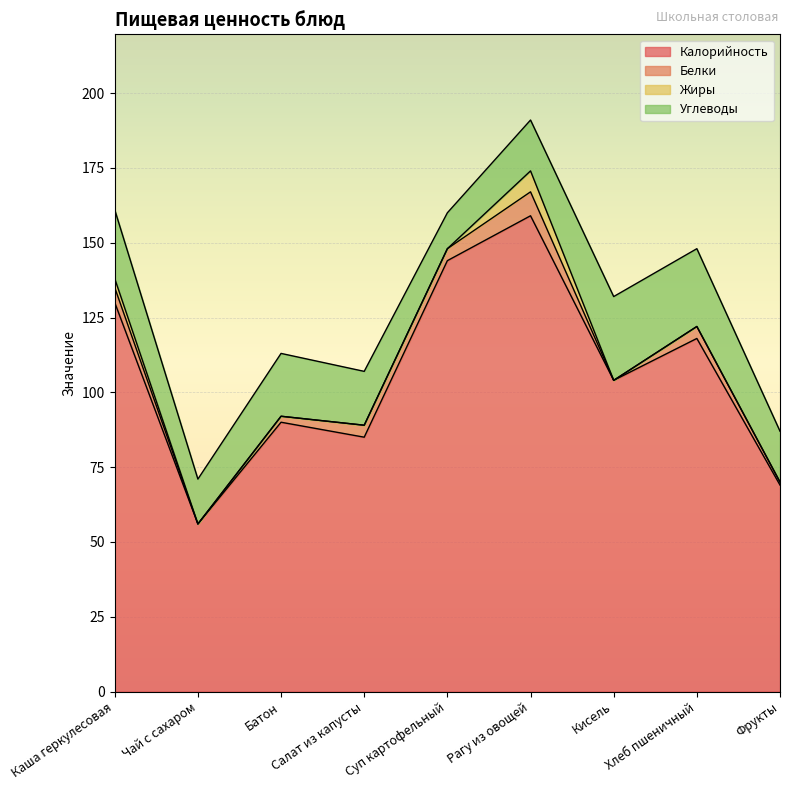

Rank the series at Батон from lowest to highest value.

Жиры, Белки, Углеводы, Калорийность